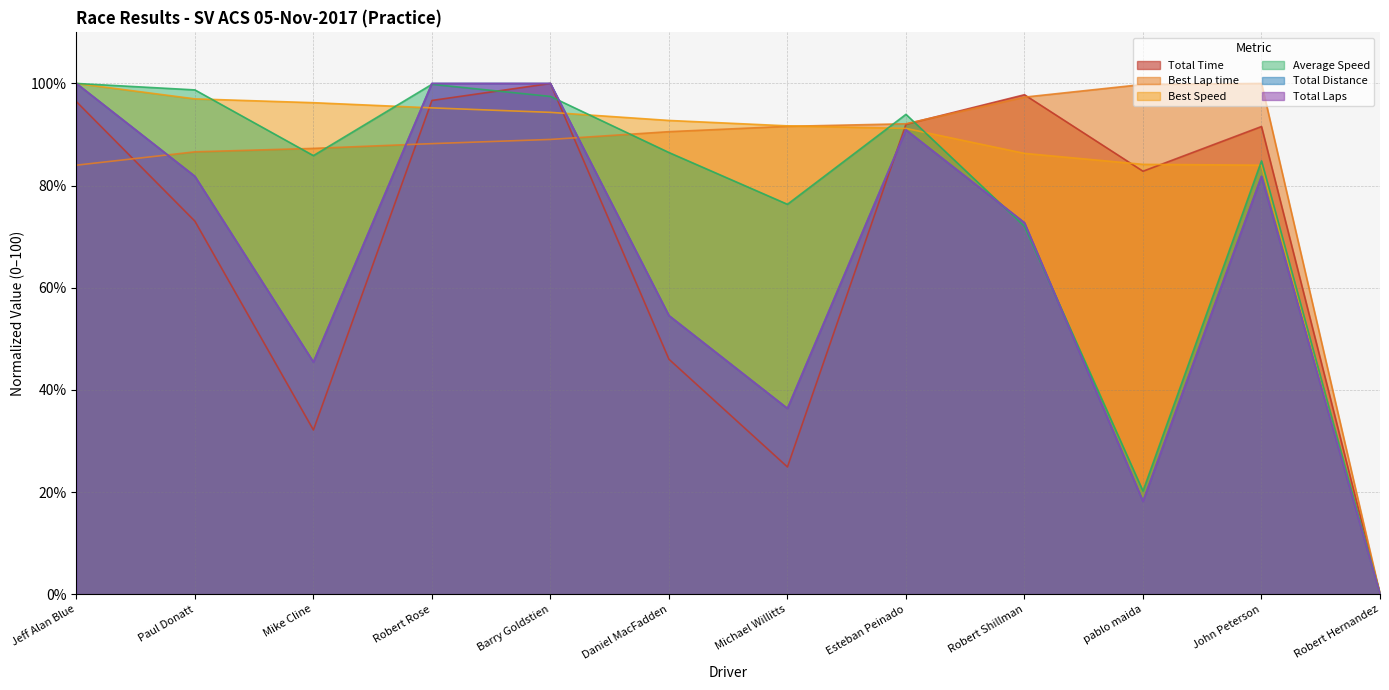

What is the sum of the Total Laps values at Daniel MacFadden and Michael Willitts?

90.9